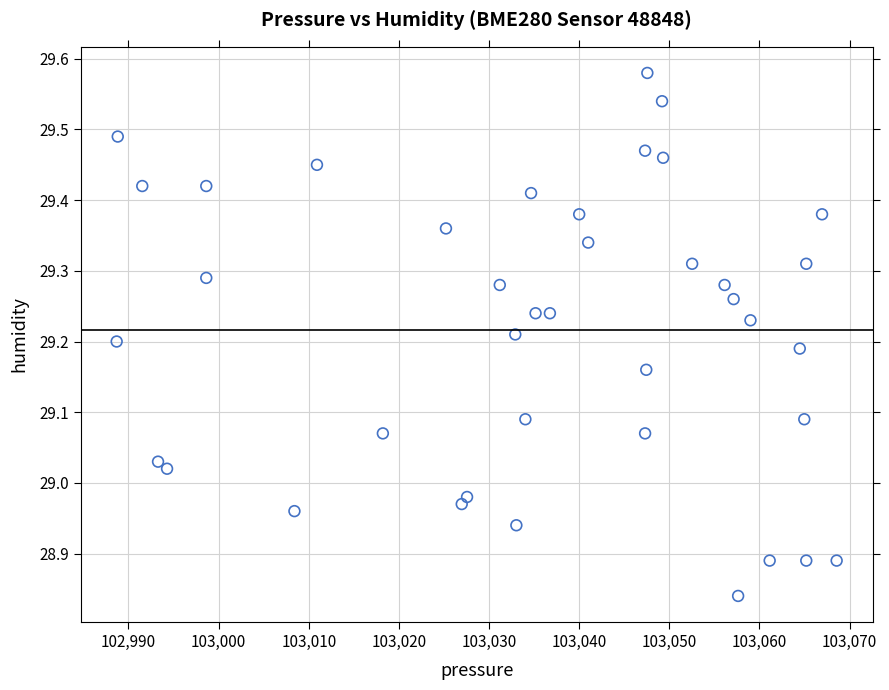

What is the range of X values (max minus min)?

79.9